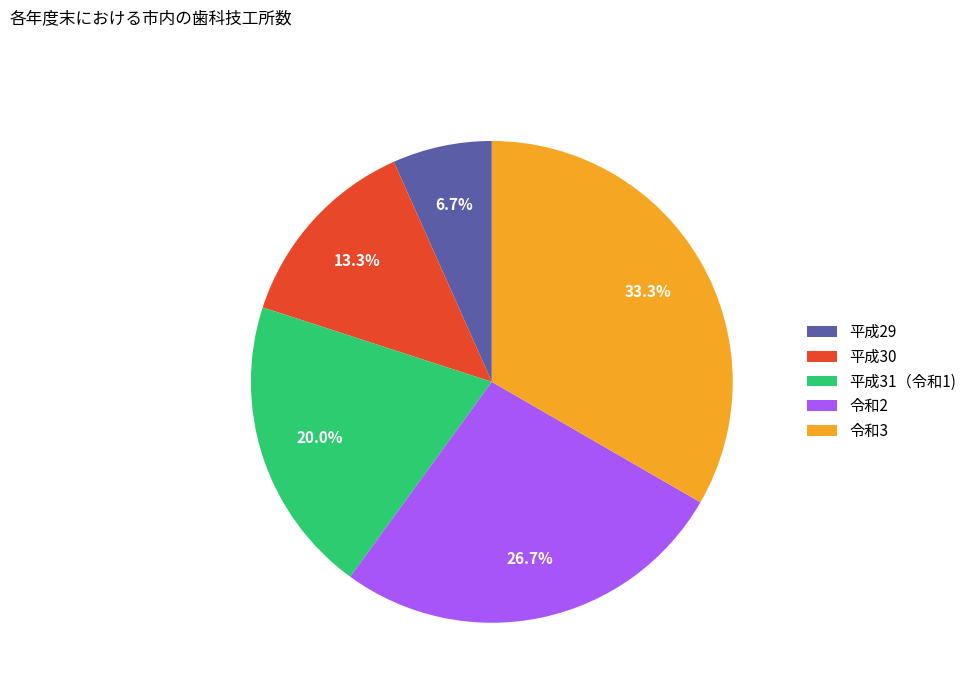

Which category has the smallest portion of the pie?

平成29